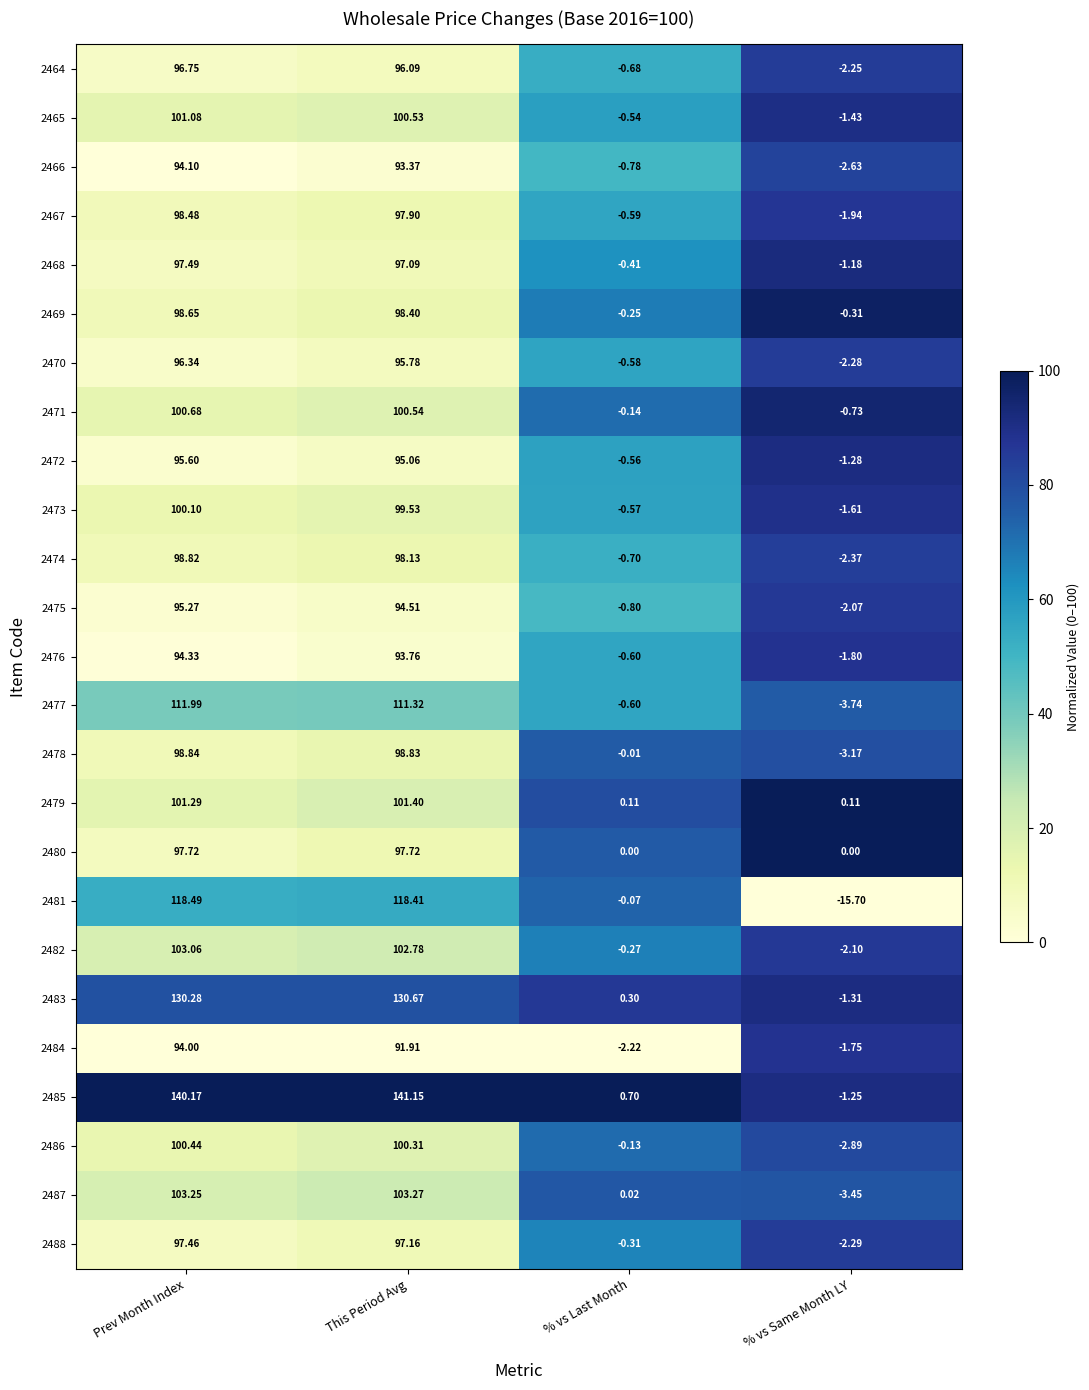

List the labels in order of 2467 value, largest first.

Prev Month Index, This Period Avg, % vs Last Month, % vs Same Month LY